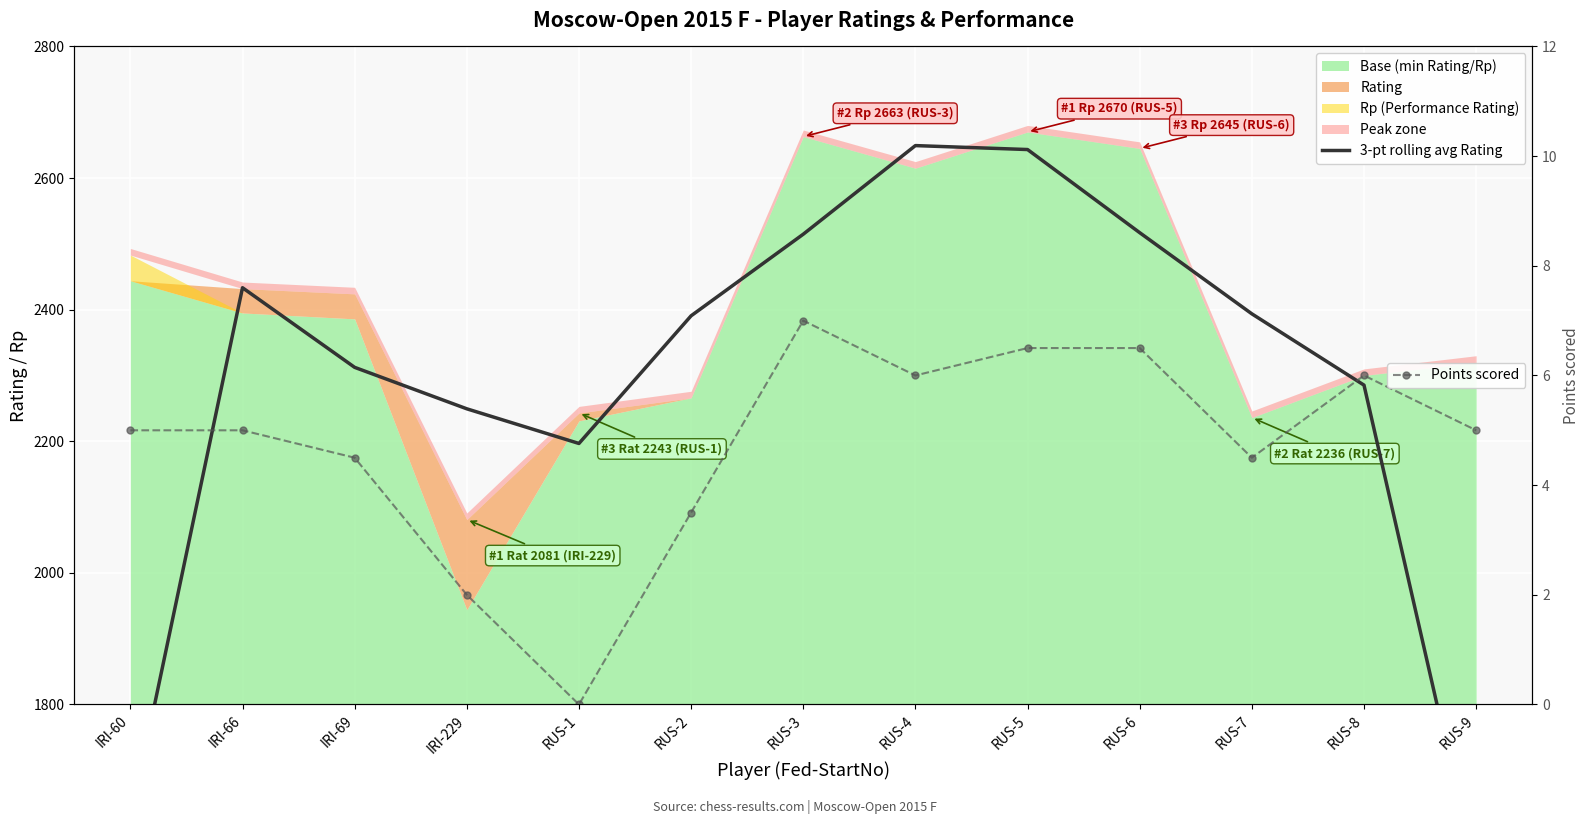

What is the sum of the 3-pt rolling avg Rating values at RUS-4 and RUS-7?

5043.0